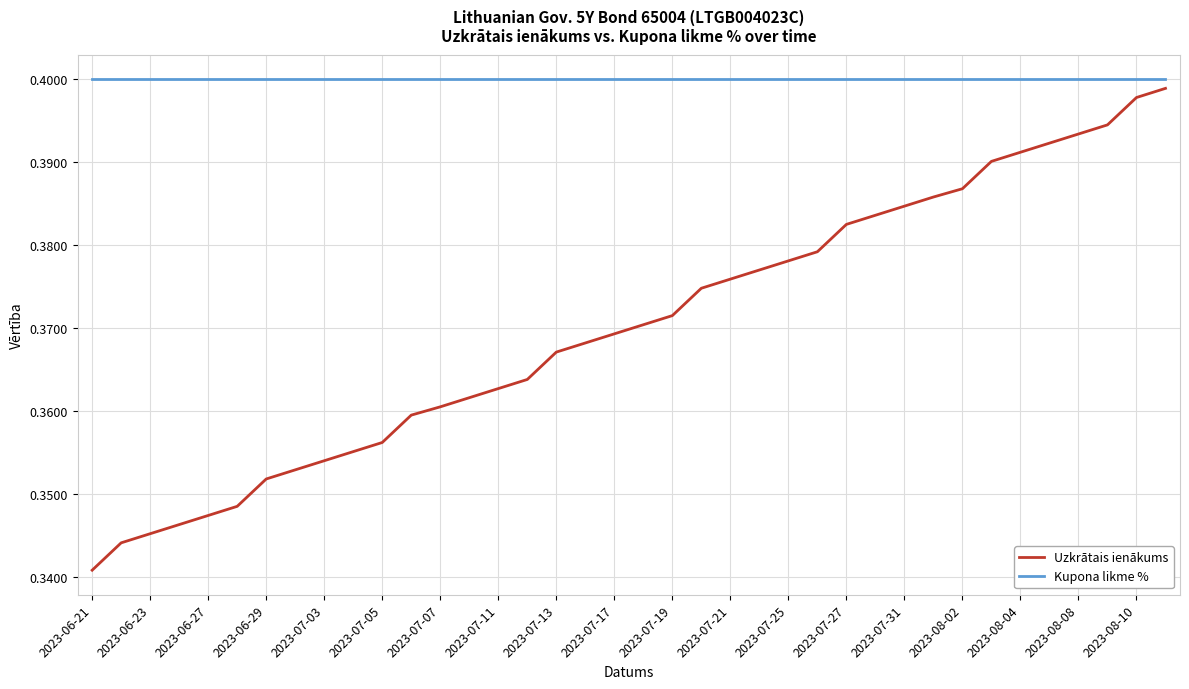

Which series has the largest range (max minus min)?

Uzkrātais ienākums